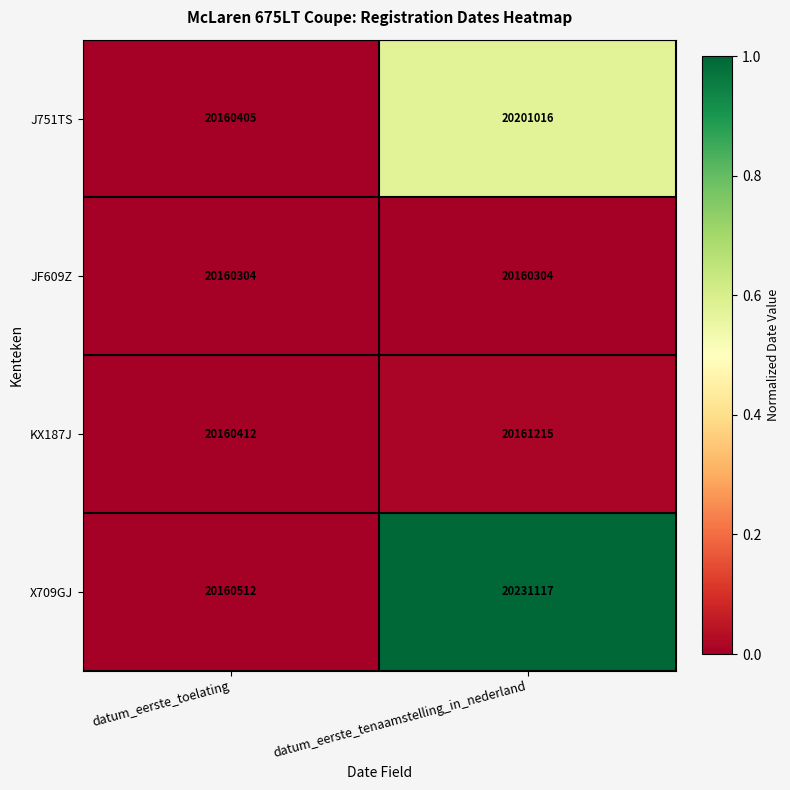

Which series has the largest range (max minus min)?

X709GJ